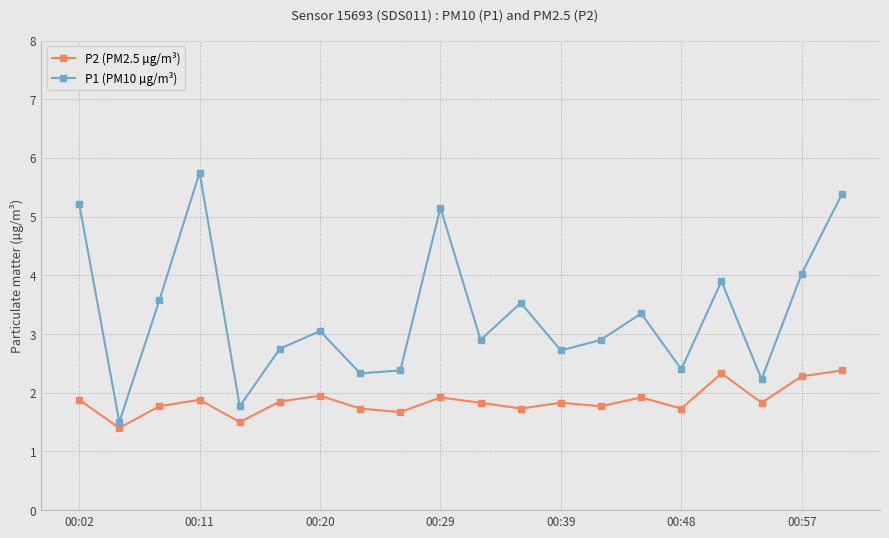

True or false: P1 (PM10 µg/m³) and P2 (PM2.5 µg/m³) cross at least once.

False